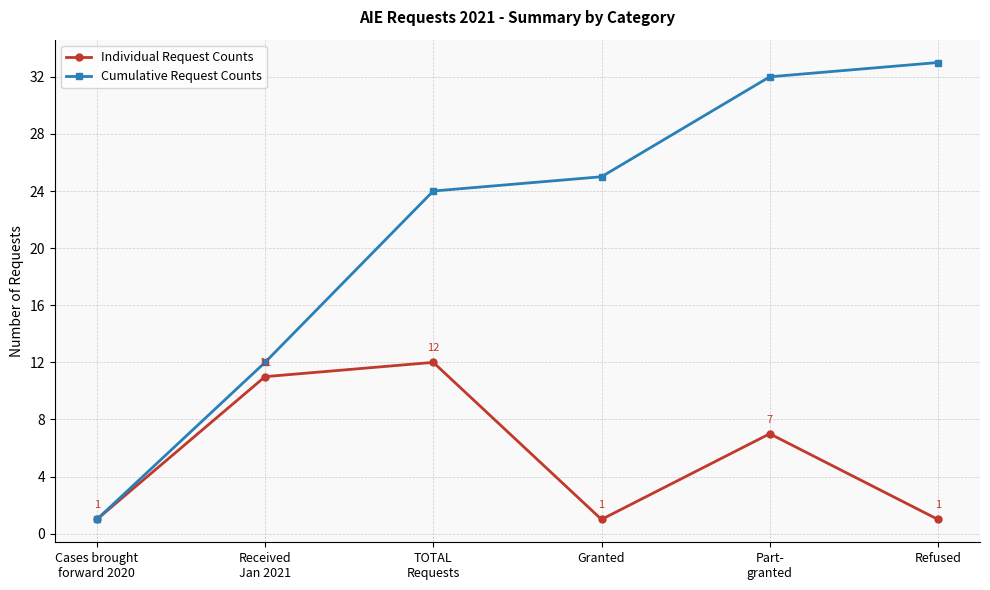

What is the difference between the highest and lowest values at Refused?

32